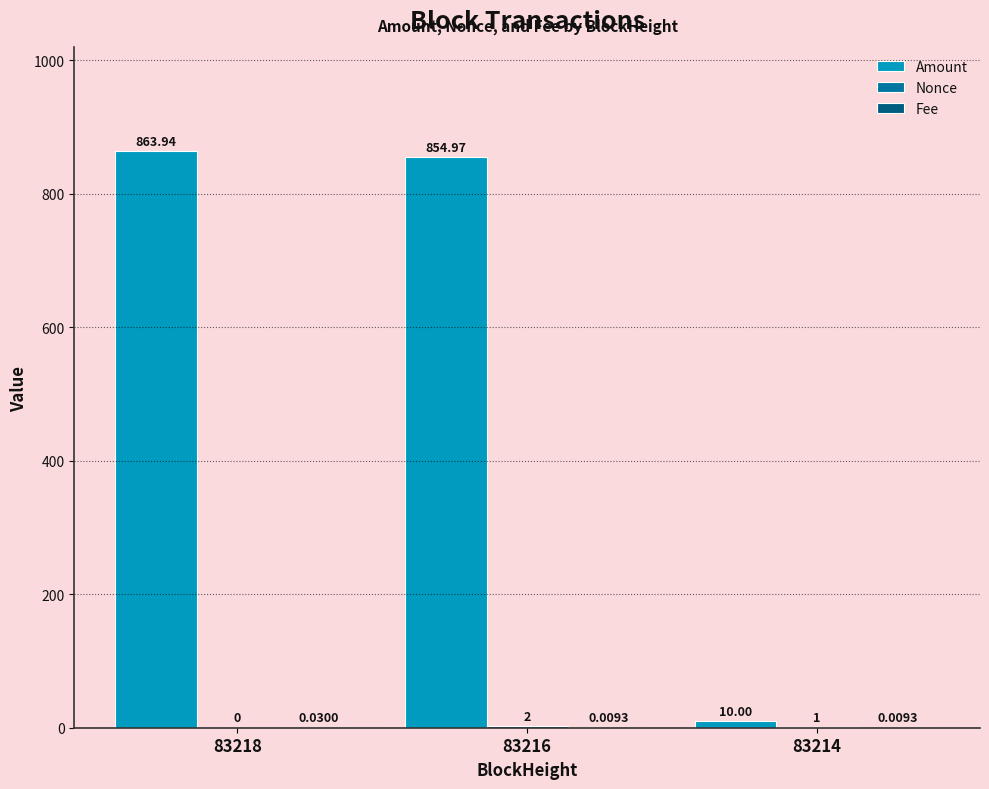

Which series changed the most between 83218 and 83216?

Amount